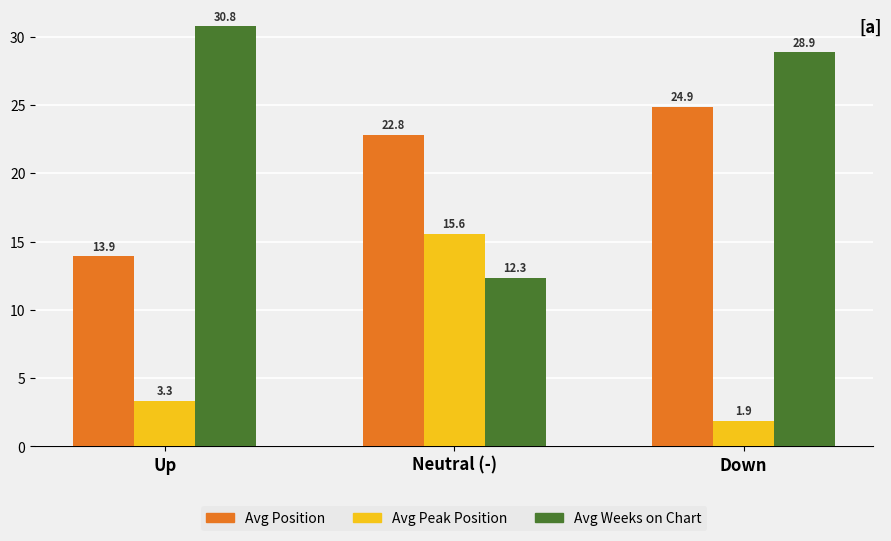

What position from the left is Down?

3